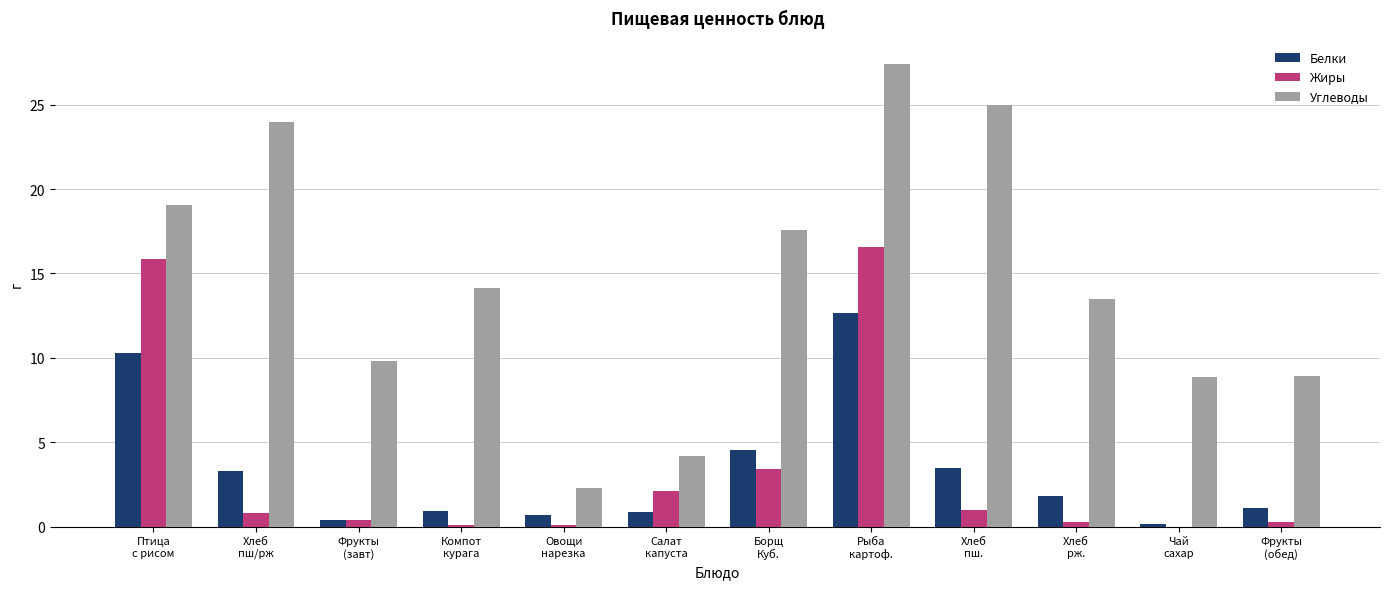

What is the sum of all Жиры values?

40.9